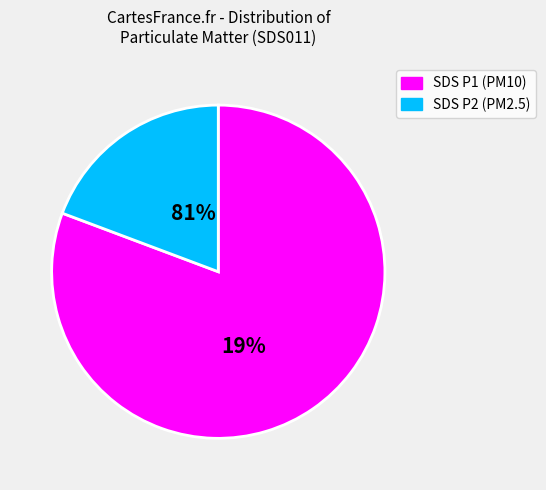

Does SDS_P2 account for over 50% of the chart?

No